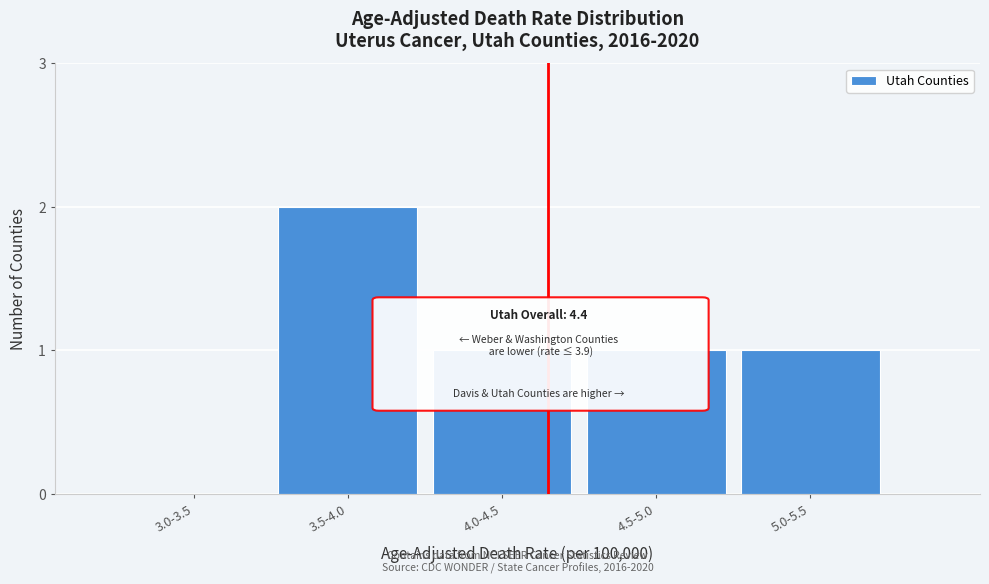

Reading left to right, what are all the values shown in this chart?

3.0-3.5=0	3.5-4.0=2	4.0-4.5=1	4.5-5.0=1	5.0-5.5=1